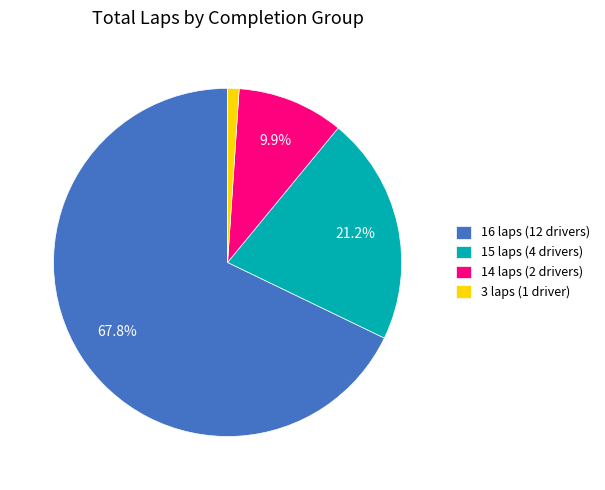

What is the largest slice in the pie chart?

16 laps (12 drivers)